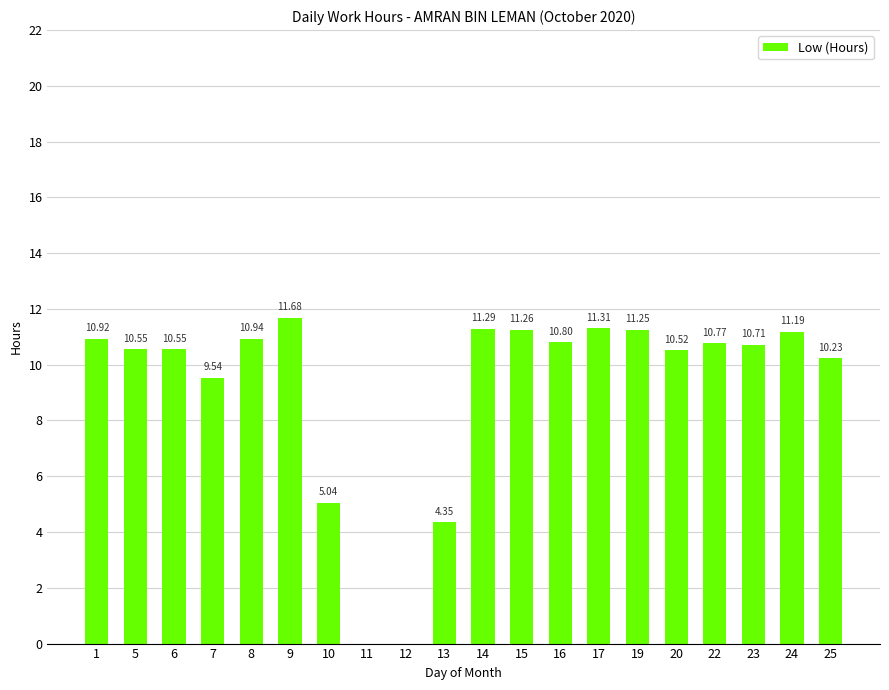

How many positive values are there?

18